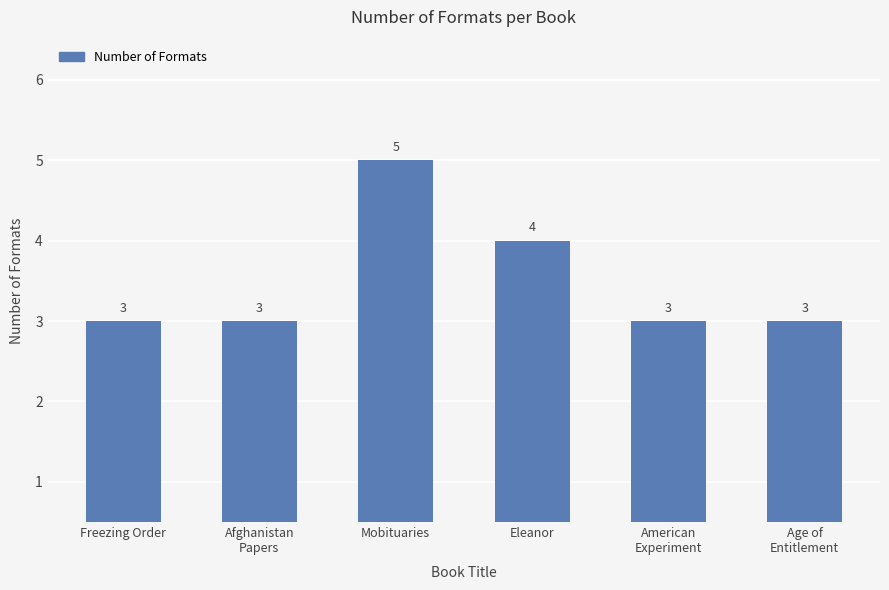

What is the sum of all values?

21